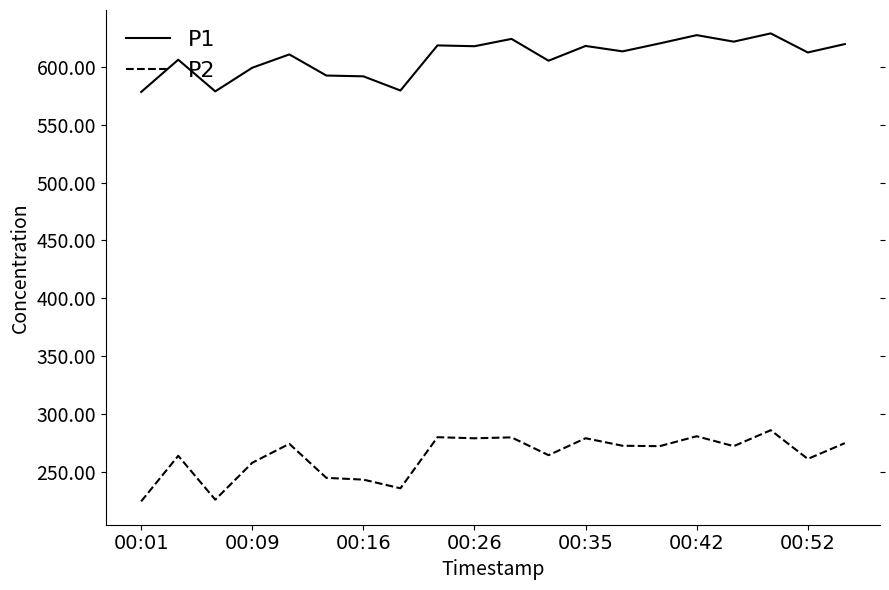

Which series has the largest total across all categories?

P1